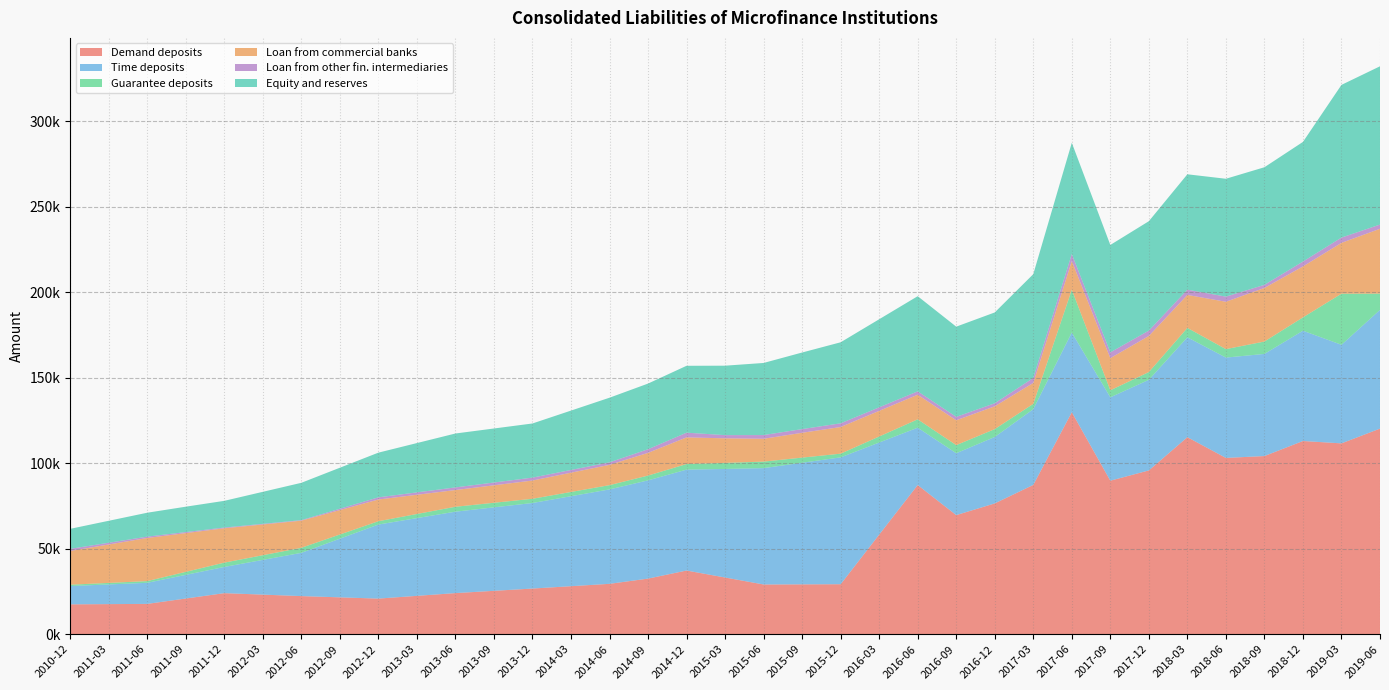

Reading left to right, what are all the values shown in this chart?

Demand deposits: 17477.2	17608.8	17740.4	20882.0	24023.6	23164.8	22306.0	21570.8	20835.7	22445.2	24054.8	25385.0	26715.3	28095.9	29476.5	32538.0	37258.6	33178.2	29097.9	29170.1	29253.6	58269.9	87286.3	69680.0	76525.8	87359.1	129884.0	89818.6	95830.5	115279.0	103145.2	104236.6	113035.0	111655.2	120291.7
Time deposits: 10707.7	11521.8	12335.9	13836.8	15337.8	20316.0	25294.3	34310.5	43326.7	45482.9	47639.2	48845.5	50051.9	52650.3	55248.8	57473.1	59038.1	63522.5	68077.7	71153.8	74216.6	53882.3	33548.0	36208.8	38875.4	44303.3	46633.1	48789.0	53007.8	58424.9	58705.4	59753.9	64527.3	57679.9	69462.6
Guarantee deposits: 774.1	882.9	991.7	1762.0	2508.7	2733.1	2957.6	2448.4	1939.2	2406.4	2873.7	2671.3	2468.9	2478.1	2487.2	2812.6	3260.0	3537.3	3814.7	3003.9	2161.1	3520.5	4879.9	4748.4	4589.6	3112.9	25006.7	4102.3	4537.7	5507.5	4937.9	7248.8	7802.8	29885.3	9507.8
Loan from commercial banks: 19735.6	22483.5	25231.3	22671.5	20111.7	17996.1	15880.5	14295.1	12709.8	11244.3	9778.9	10225.5	10672.1	11275.5	11878.9	13281.6	15591.7	14376.4	13359.5	14514.8	15601.8	14999.2	14396.6	14526.7	13345.8	12254.6	16830.1	18805.1	21115.3	19288.8	27718.5	31349.3	29806.7	29752.7	37939.1
Loan from other fin. intermediaries: 1247.0	1020.1	793.2	610.6	428.0	365.2	302.5	784.1	1265.8	1406.3	1546.8	1632.7	1718.7	1596.6	1474.5	2120.2	2765.8	1871.1	2170.5	2167.1	2163.7	2076.1	1988.4	2017.0	1789.9	2894.8	4105.5	3389.1	3149.0	3077.7	3010.5	1826.7	2858.9	3092.6	2472.8
Equity and reserves: 11708.0	12844.1	13980.2	14843.5	15616.8	18724.0	21831.3	23988.7	26146.1	28839.2	31532.3	31598.6	31664.9	34734.6	37804.3	38415.6	39132.2	40620.3	42177.8	44807.2	47399.6	51528.6	55657.7	52761.0	53129.6	60728.9	65065.7	62837.5	63998.0	67505.9	68949.1	68790.0	69995.8	89329.6	92599.6